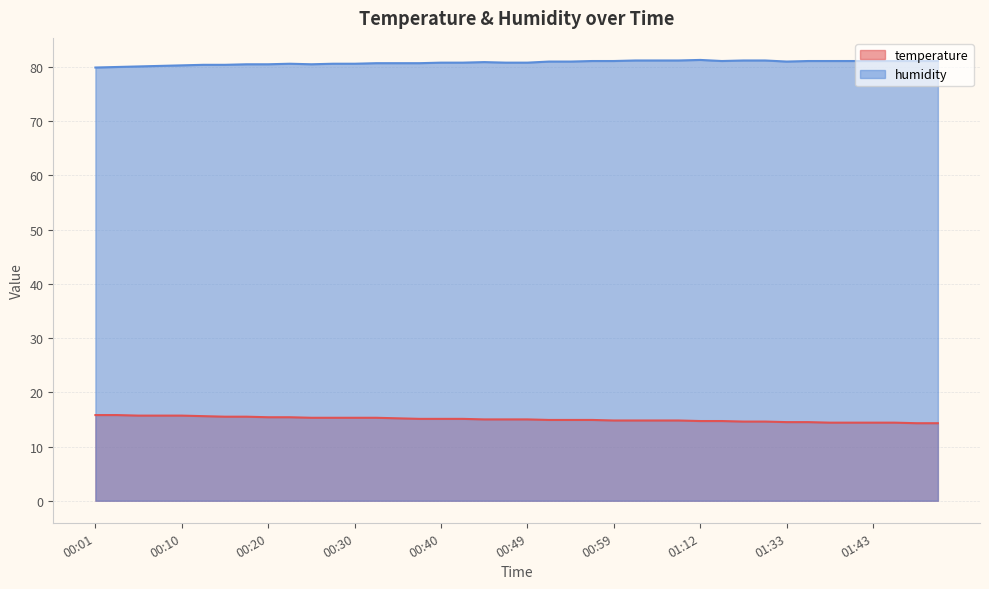

Count the number of categories in the chart.

40